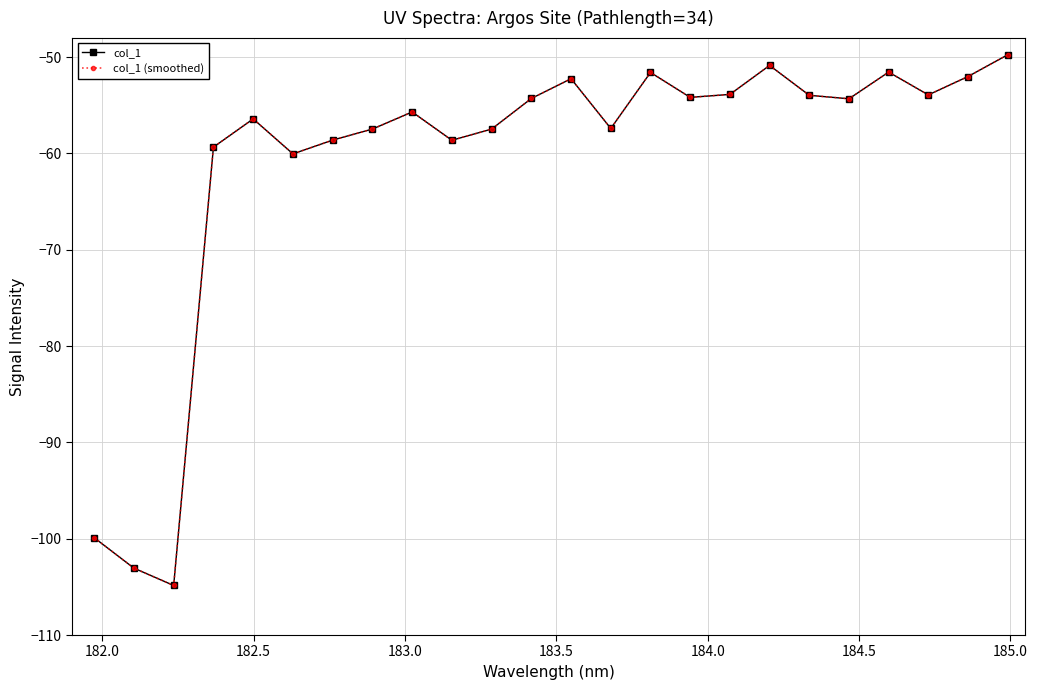

In col_1 (smoothed), how many points are lower than both neighbors (excluding endpoints)?

7